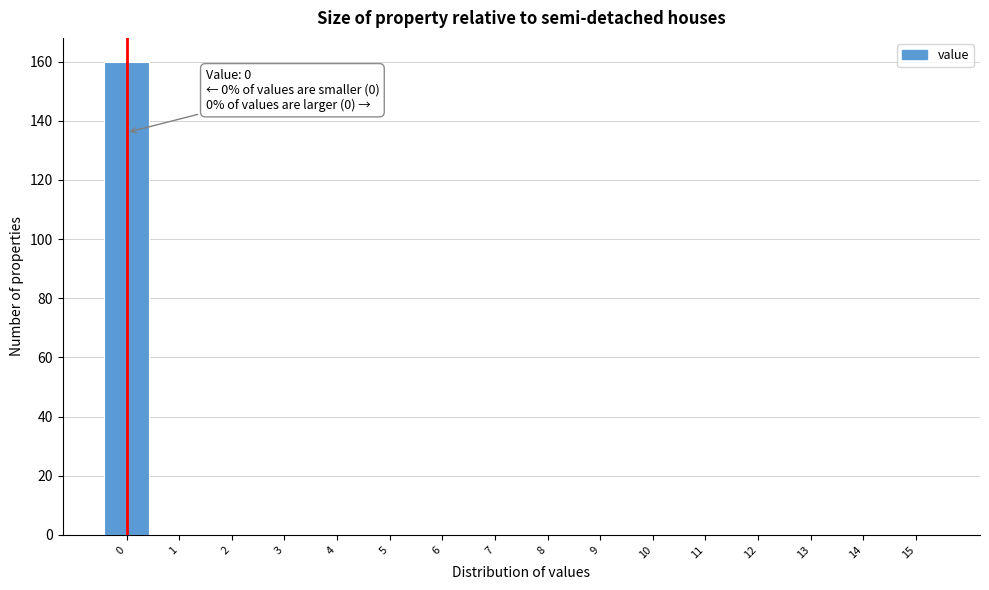

Over which range of the x-axis is the bar tallest?

-0.5 to 0.5